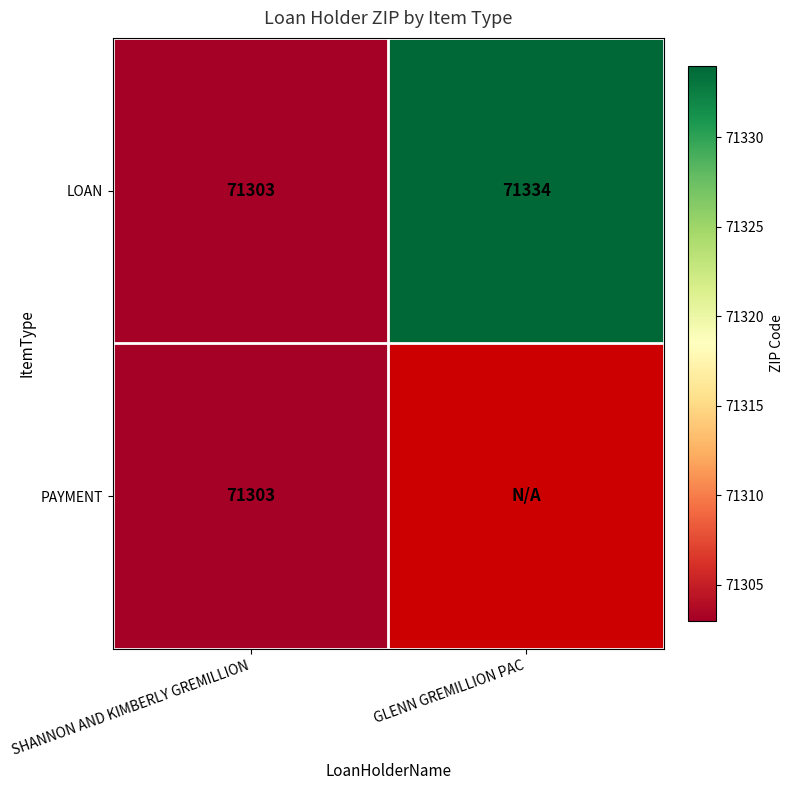

Which category has the lowest value in the LOAN series?

SHANNON AND KIMBERLY GREMILLION